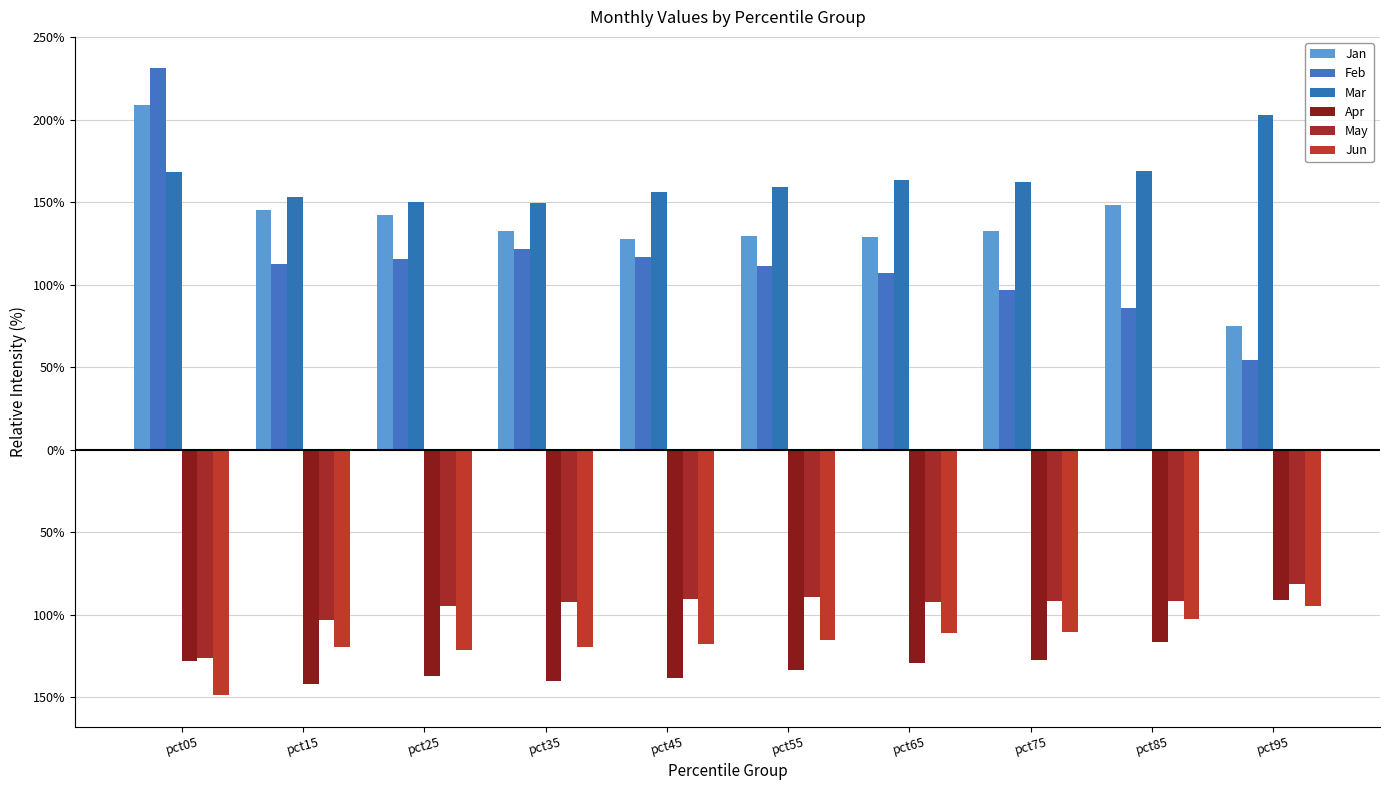

What is the maximum value for Feb?

2.3